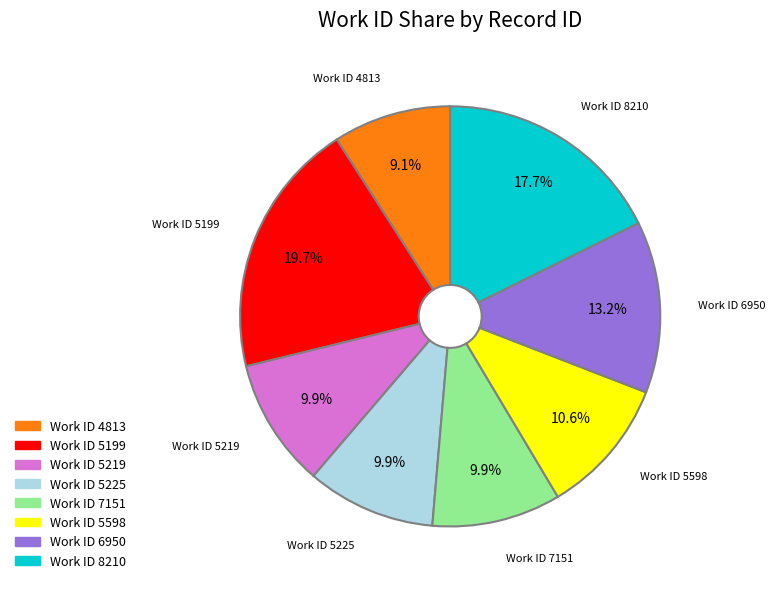

Which category has the smallest portion of the pie?

Work ID 4813